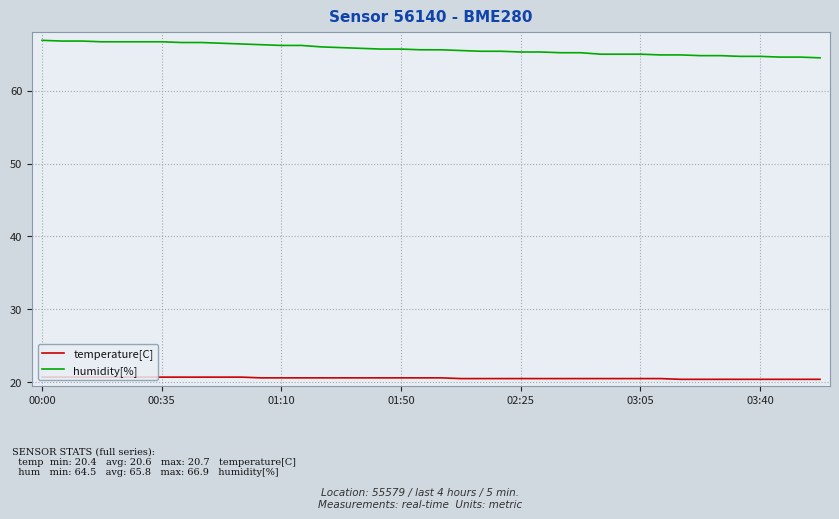

How many categories are shown in the chart?

40